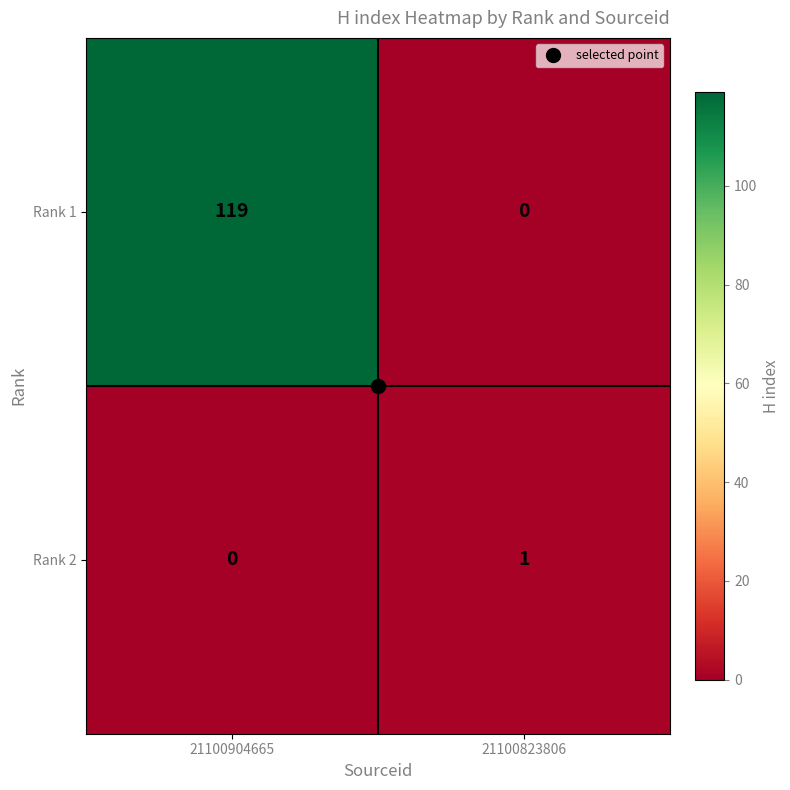

Which label corresponds to the largest value in the chart?

21100904665